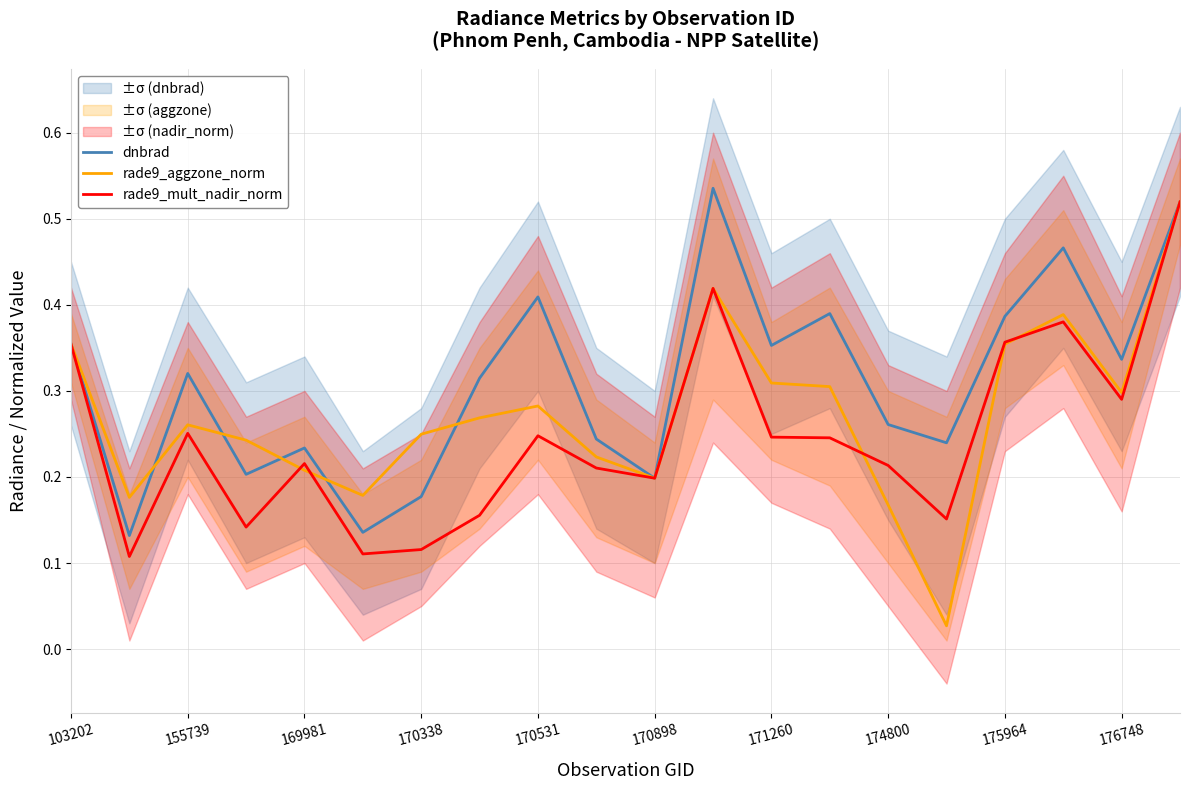

How many intersections are there between rade9_aggzone_norm and rade9_mult_nadir_norm?

4